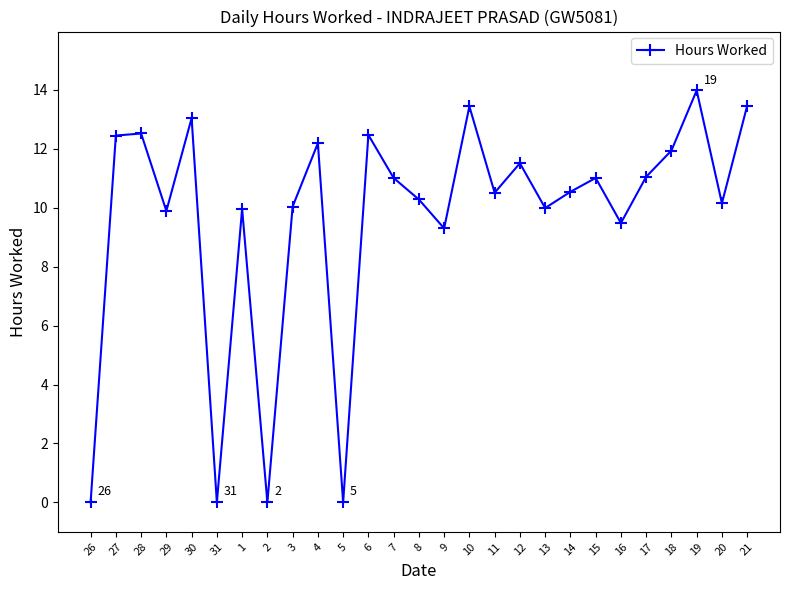

At which category does the chart reach its peak across all series?

19